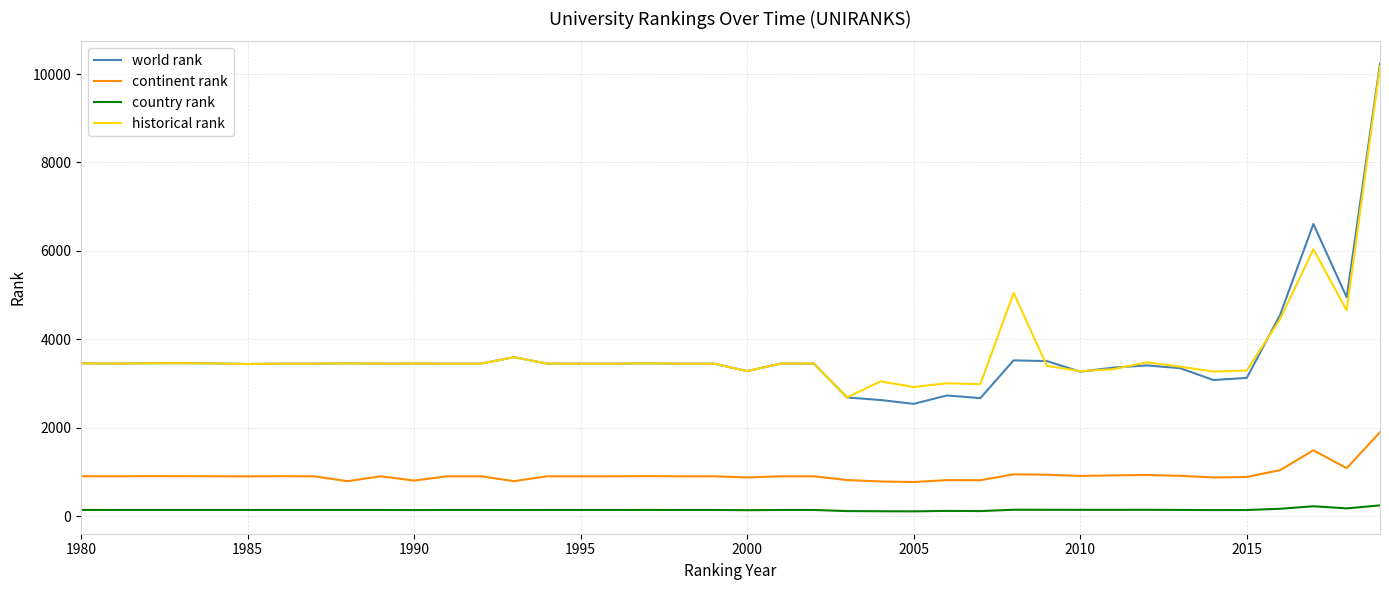

What is the maximum value shown in the chart?

10233